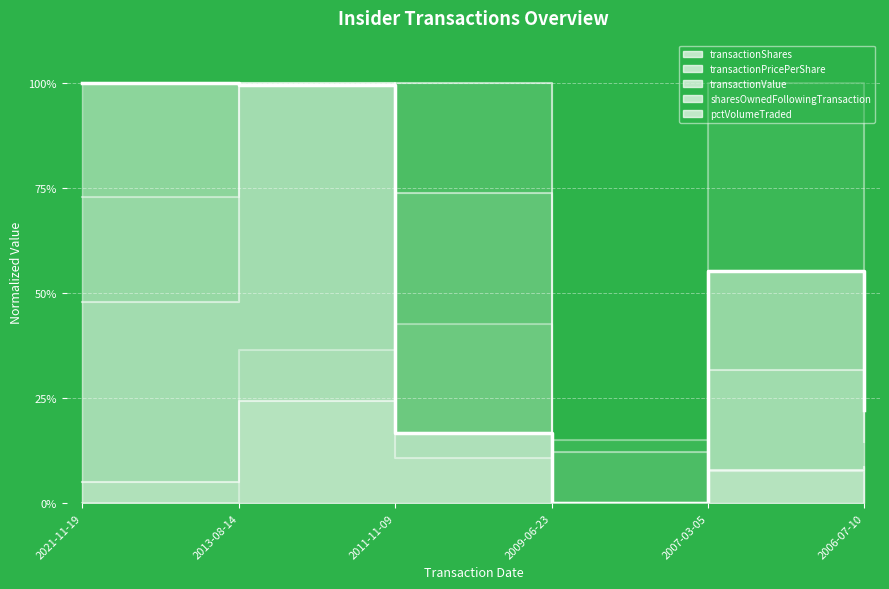

At which label does pctVolumeTraded reach its peak?

2007-03-05